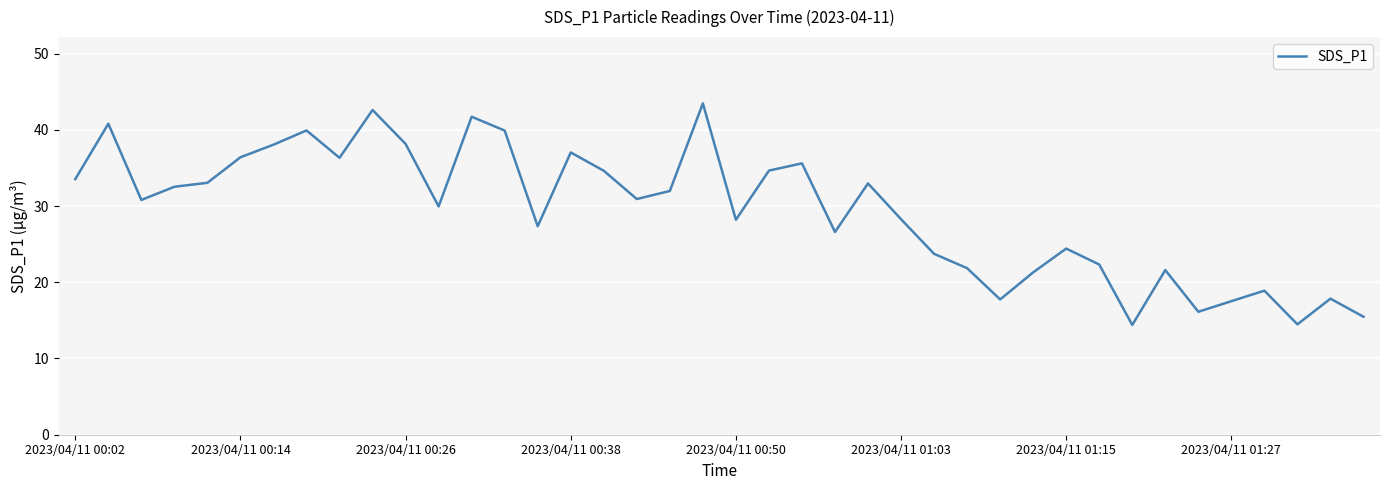

What is the minimum value shown in the chart?

14.4